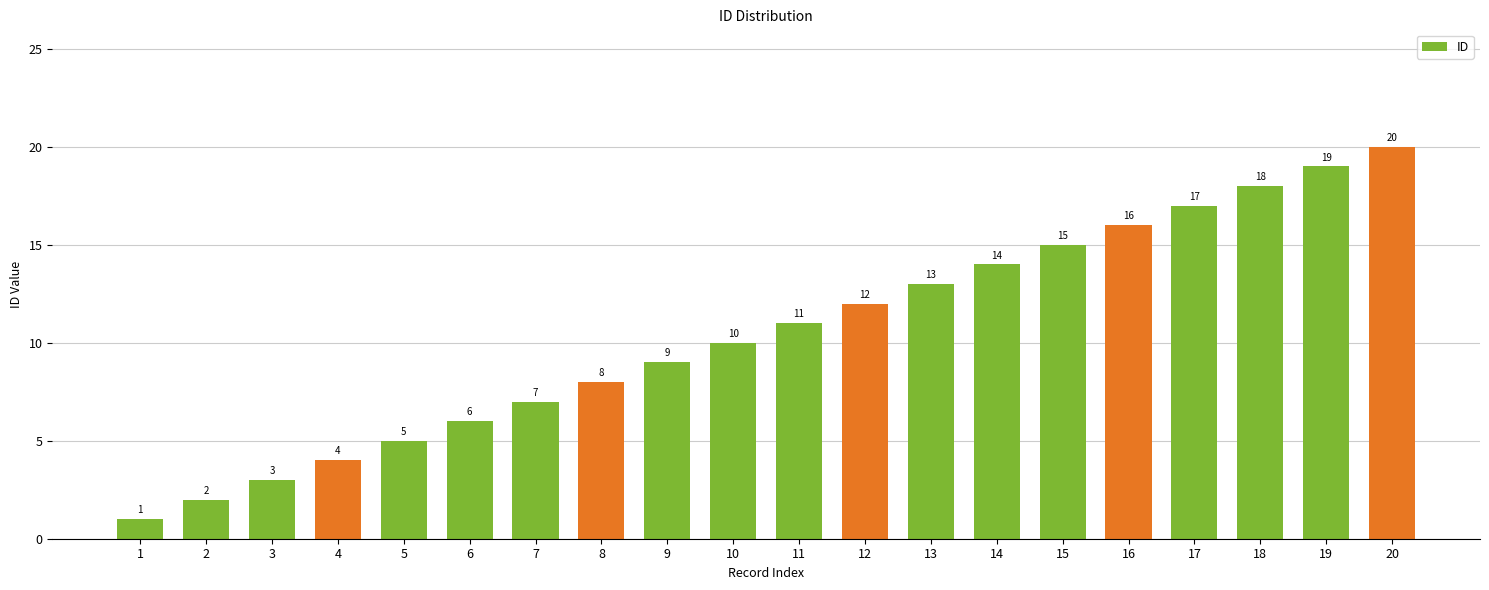

Rank the categories by value from highest to lowest.

20, 19, 18, 17, 16, 15, 14, 13, 12, 11, 10, 9, 8, 7, 6, 5, 4, 3, 2, 1